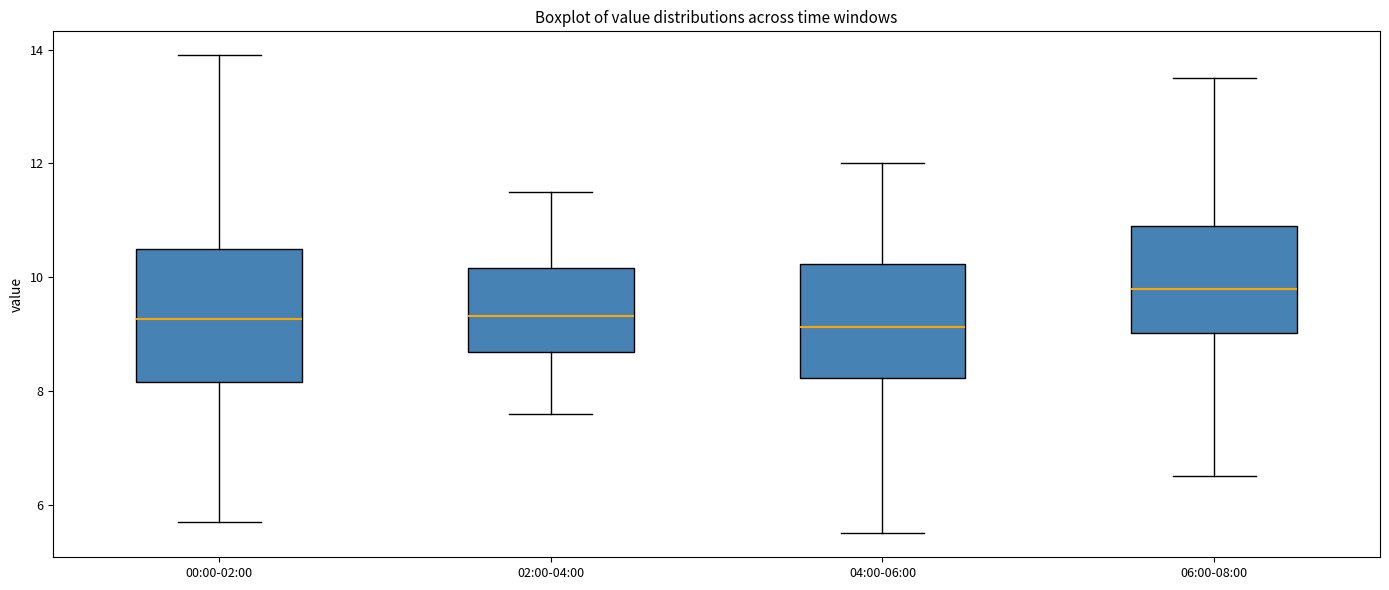

Reading left to right, read every box against the y-axis: the position of its median line, the range the box covers, and the ends of its whiskers. The values are not printed on the chart, so give them approximately, as read against the axis.

00:00-02:00: median 9.2, box 8.2 to 10.4, whiskers 5.8 to 14.0
02:00-04:00: median 9.4, box 8.6 to 10.2, whiskers 7.6 to 11.6
04:00-06:00: median 9.2, box 8.2 to 10.2, whiskers 5.6 to 12.0
06:00-08:00: median 9.8, box 9.0 to 11.0, whiskers 6.6 to 13.6